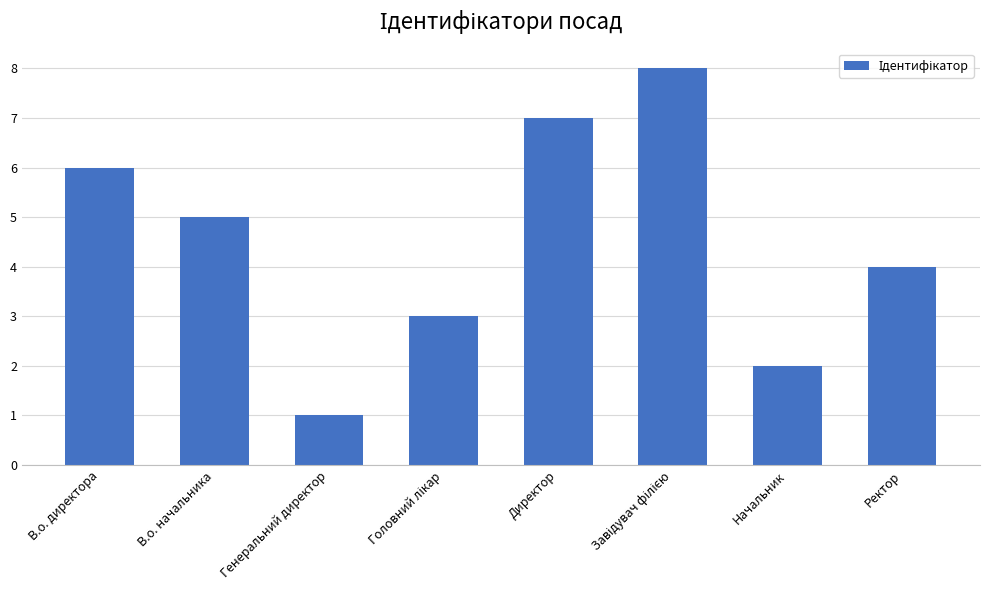

How many data points does each series have?

8